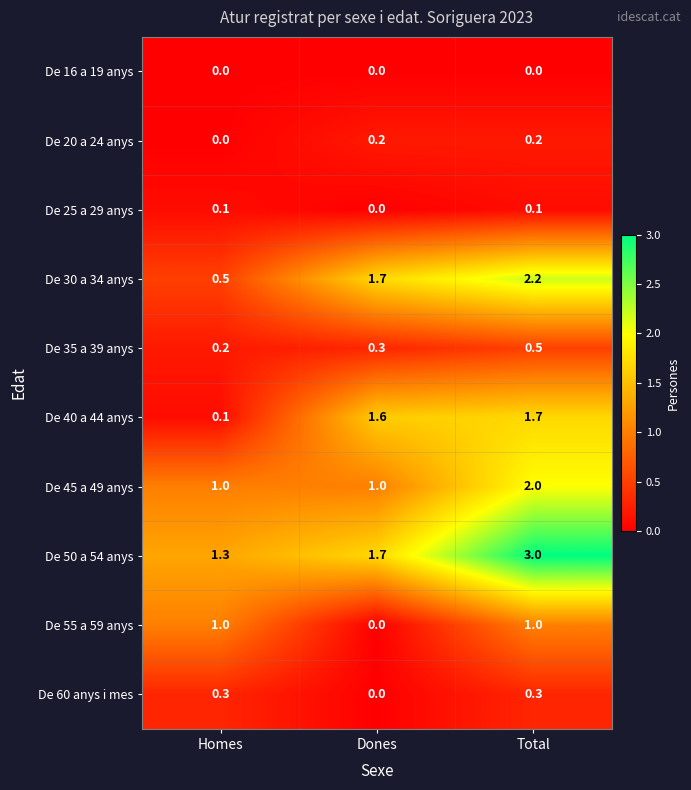

List the series in order of their peak value, lowest first.

De 16 a 19 anys, De 25 a 29 anys, De 20 a 24 anys, De 60 anys i mes, De 35 a 39 anys, De 55 a 59 anys, De 40 a 44 anys, De 45 a 49 anys, De 30 a 34 anys, De 50 a 54 anys